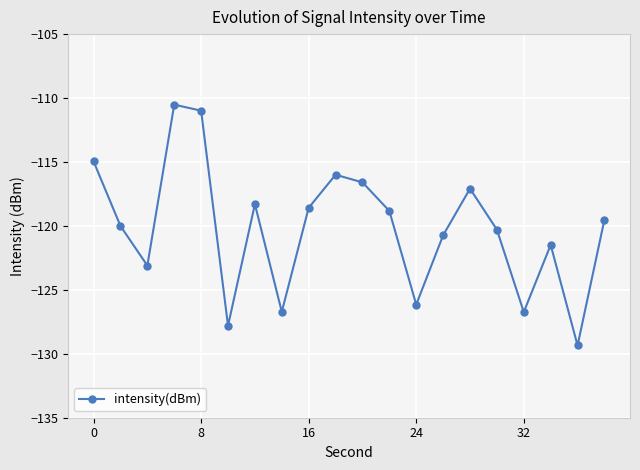

Reading right to left, transcribe all the data shown in this chart.

-119.5	-129.4	-121.5	-126.7	-120.3	-117.1	-120.7	-126.2	-118.8	-116.6	-116.0	-118.6	-126.7	-118.3	-127.8	-111.0	-110.5	-123.1	-120.0	-115.0